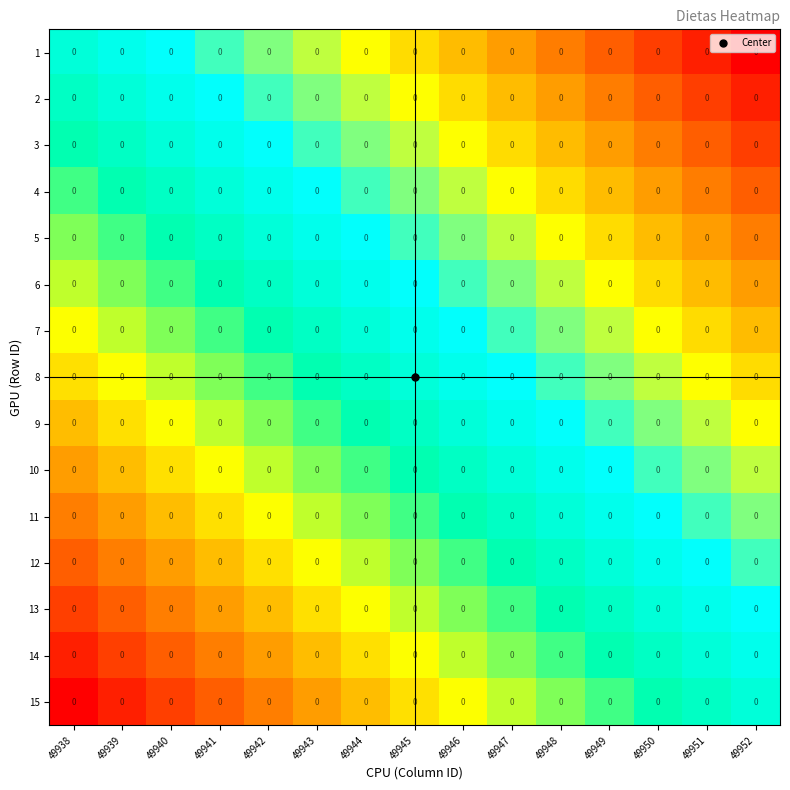

Rank the series by their maximum value, from lowest to highest.

15, 14, 13, 12, 11, 10, 9, 8, 7, 6, 5, 4, 3, 2, 1